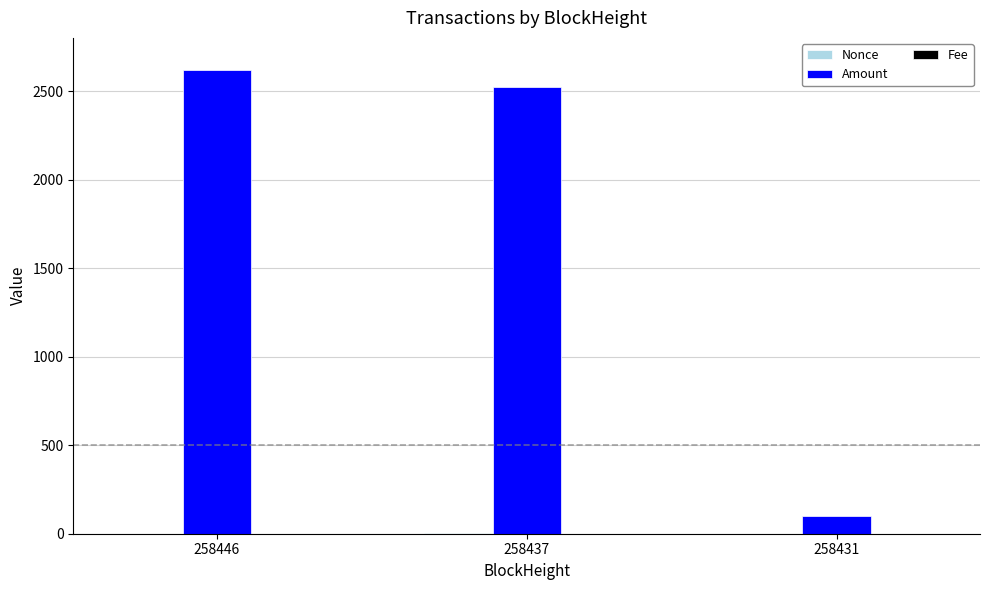

Between 258446 and 258437, which series saw the biggest shift?

Amount